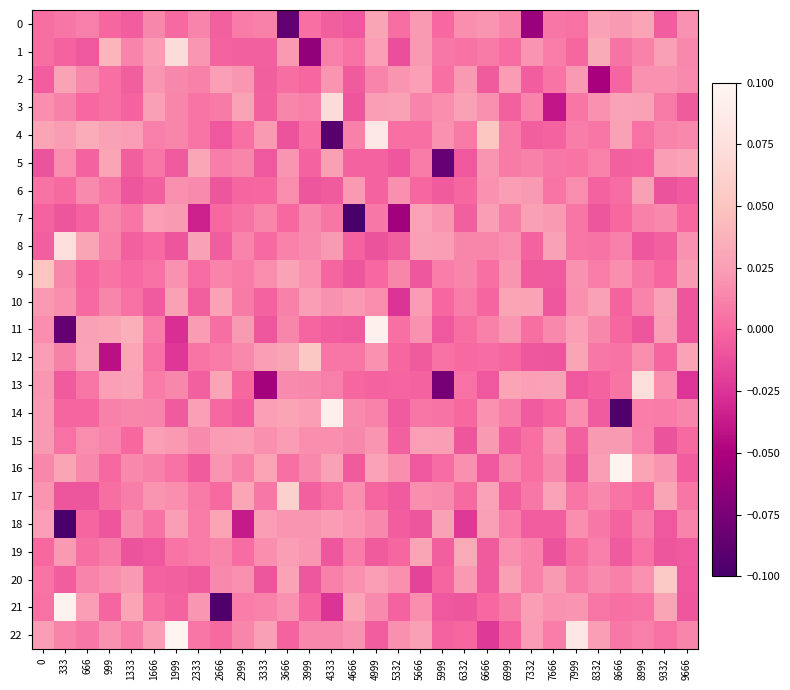

At how many categories does at least one series exceed 0?

30